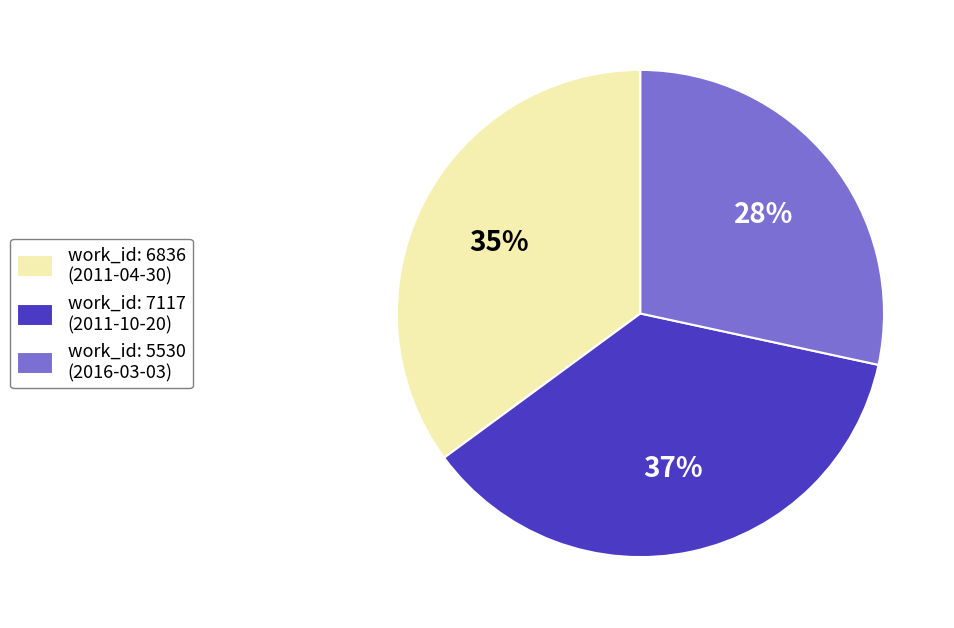

To the nearest percent, what portion does work_id: 5530 (2016-03-03) represent?

28%